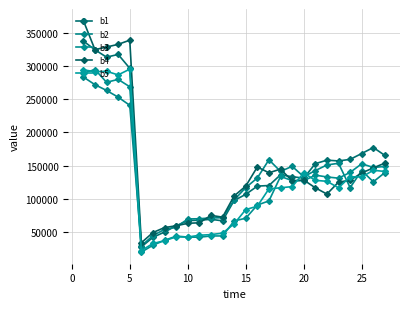

In b5, how many points are lower than both neighbors (excluding endpoints)?

6